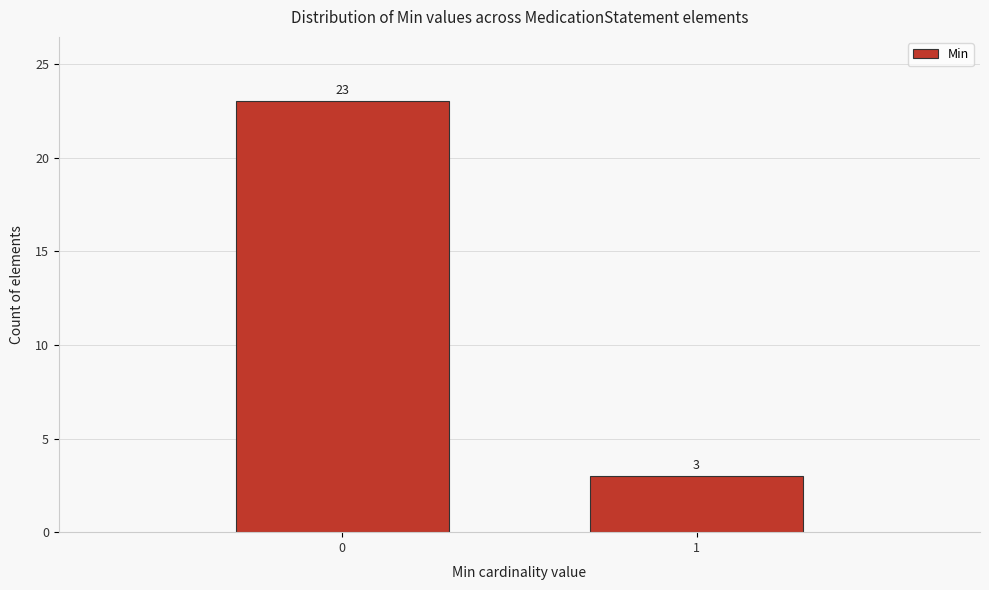

Reading right to left, transcribe all the data shown in this chart.

3	23